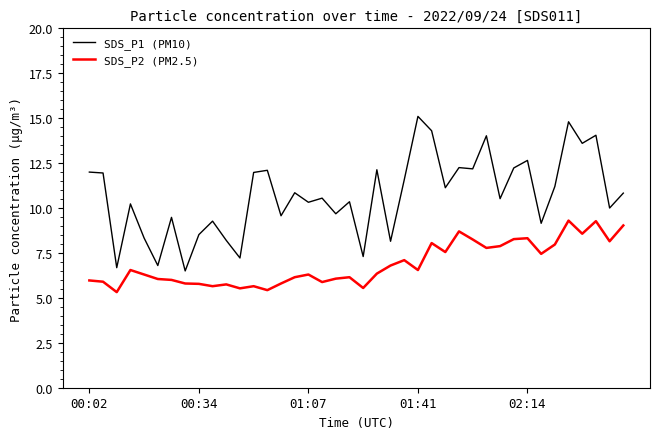

What is the sum of all SDS_P2 (PM2.5) values?

274.9